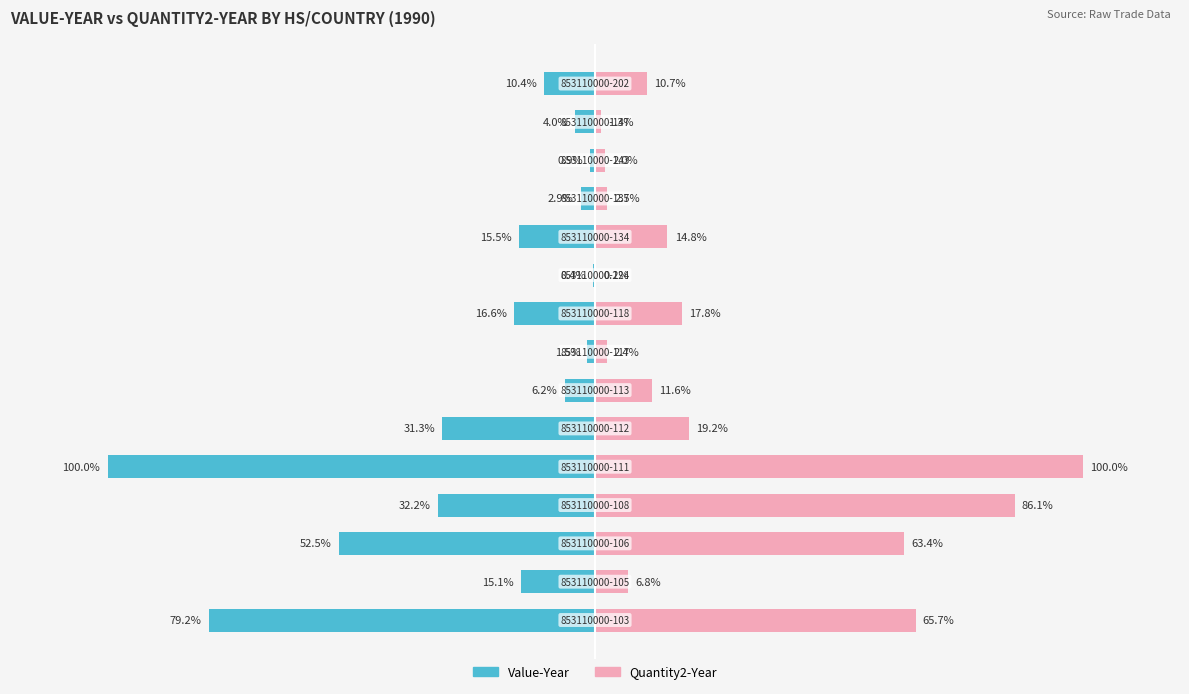

What value does the Quantity2-Year series have at 13?

1.3